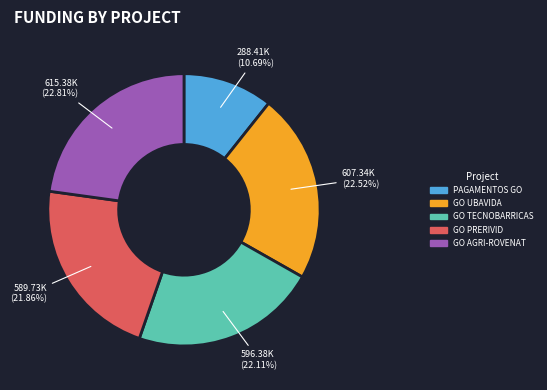

How many slices are in this pie chart?

5